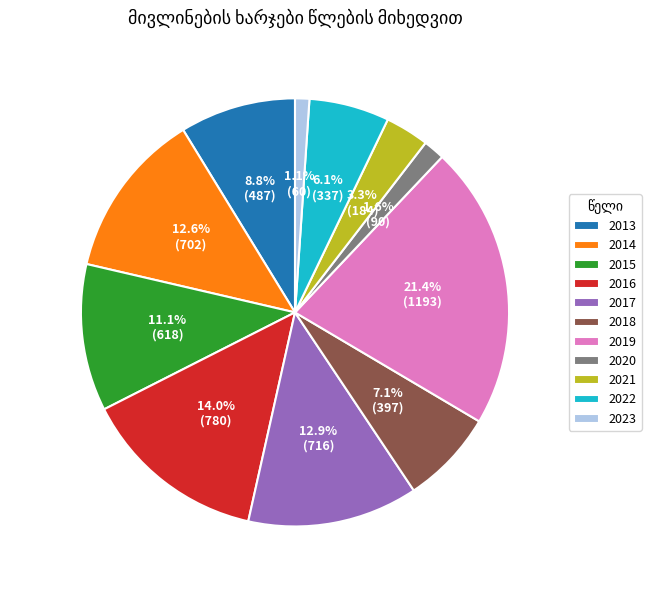

The 2023 slice represents 1% of the pie. True or false?

True